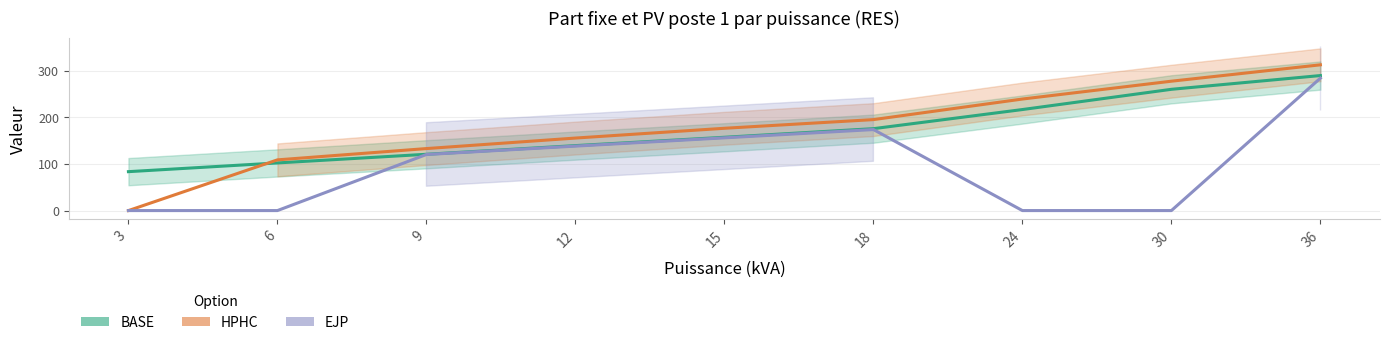

How many data points in HPHC (Part fixe) are less than 176?

4